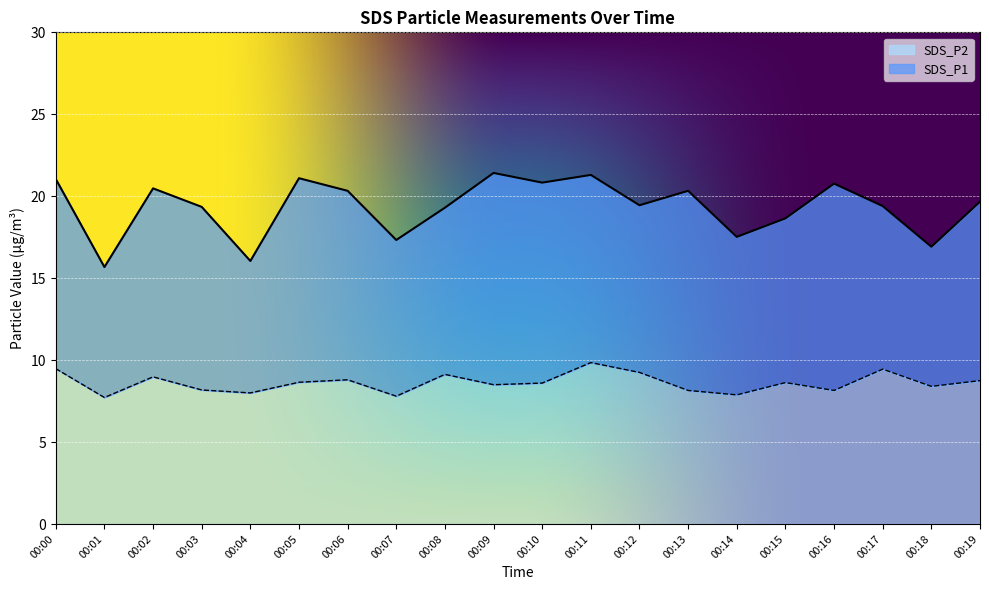

True or false: SDS_P1 has more than 0 interior local peaks.

True